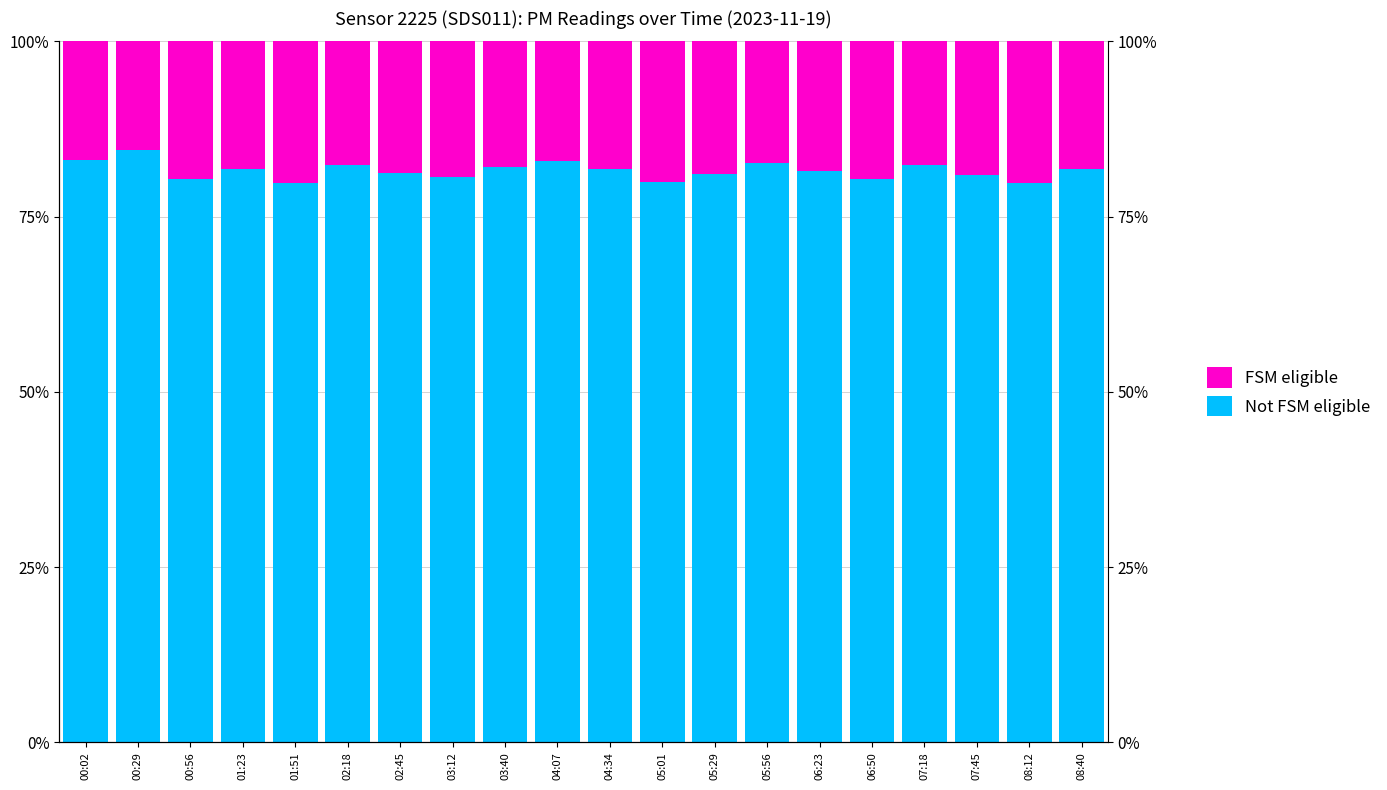

How many values in the Not FSM eligible series are below 81?

7